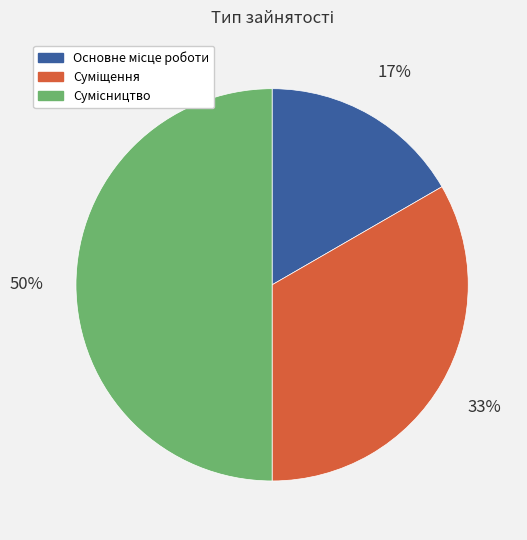

To the nearest percent, what is the average slice percentage?

33%